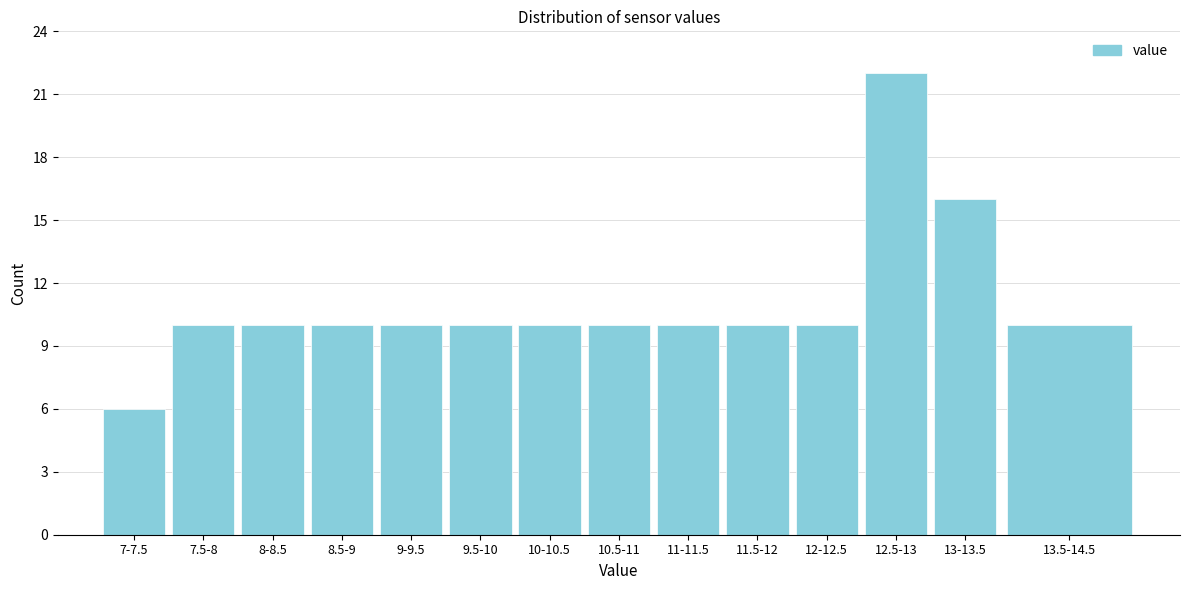

Reading left to right, list all the values displayed in this chart.

6	10	10	10	10	10	10	10	10	10	10	22	16	10